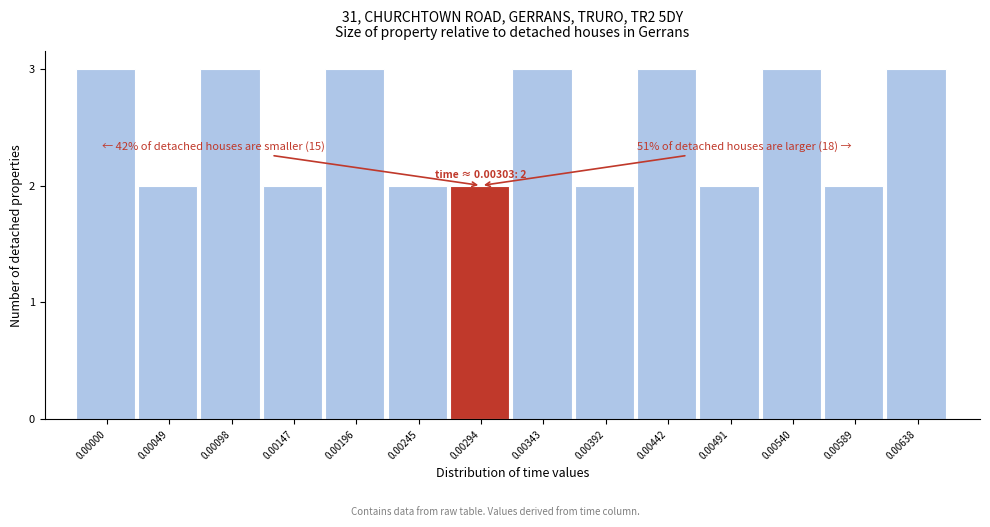

Reading left to right, what are all the values shown in this chart?

0.00000=3	0.00049=2	0.00098=3	0.00147=2	0.00196=3	0.00245=2	0.00294=2	0.00343=3	0.00392=2	0.00442=3	0.00491=2	0.00540=3	0.00589=2	0.00638=3